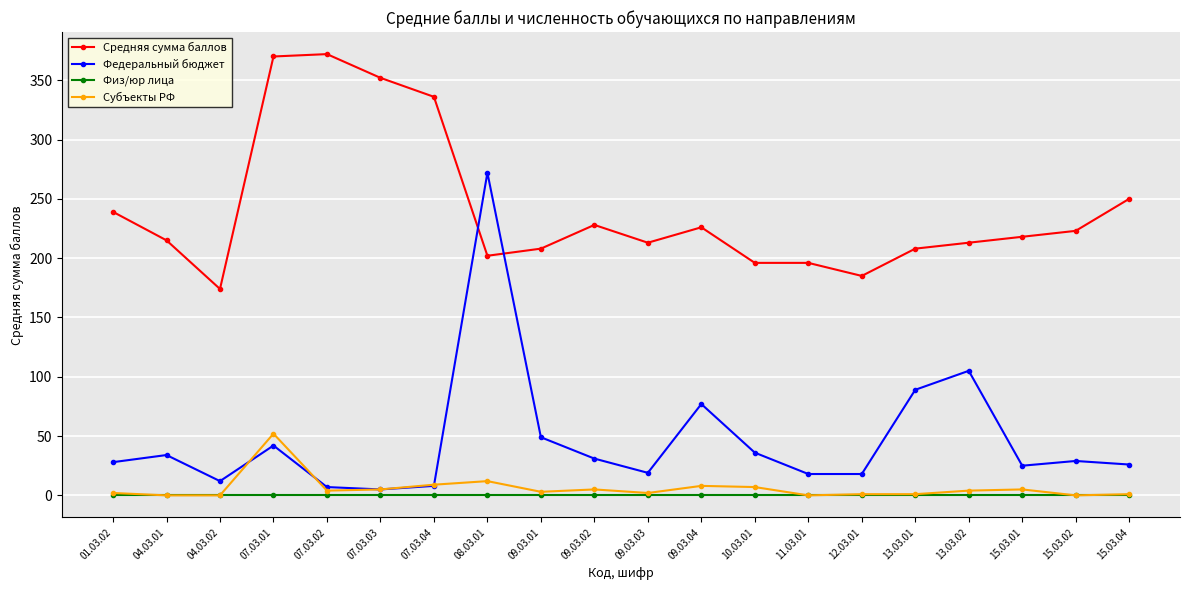

The value of Средняя сумма баллов at 09.03.04 is 226. True or false?

True